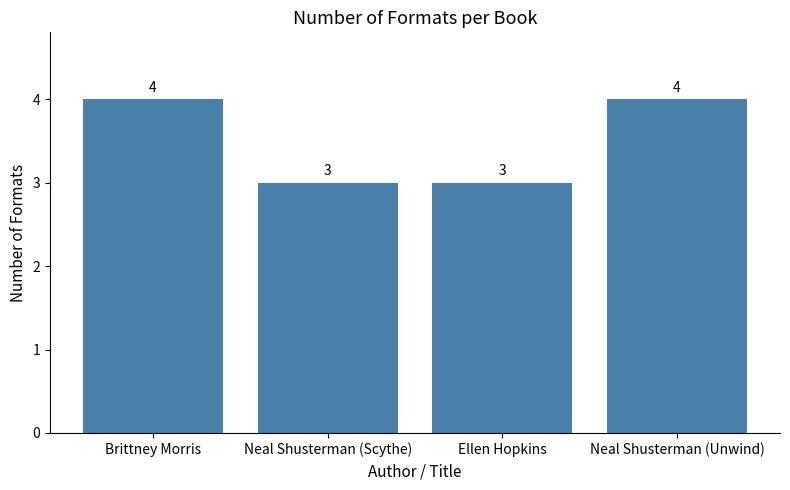

What is the label of the 2nd bar from the left?

Neal Shusterman (Scythe)